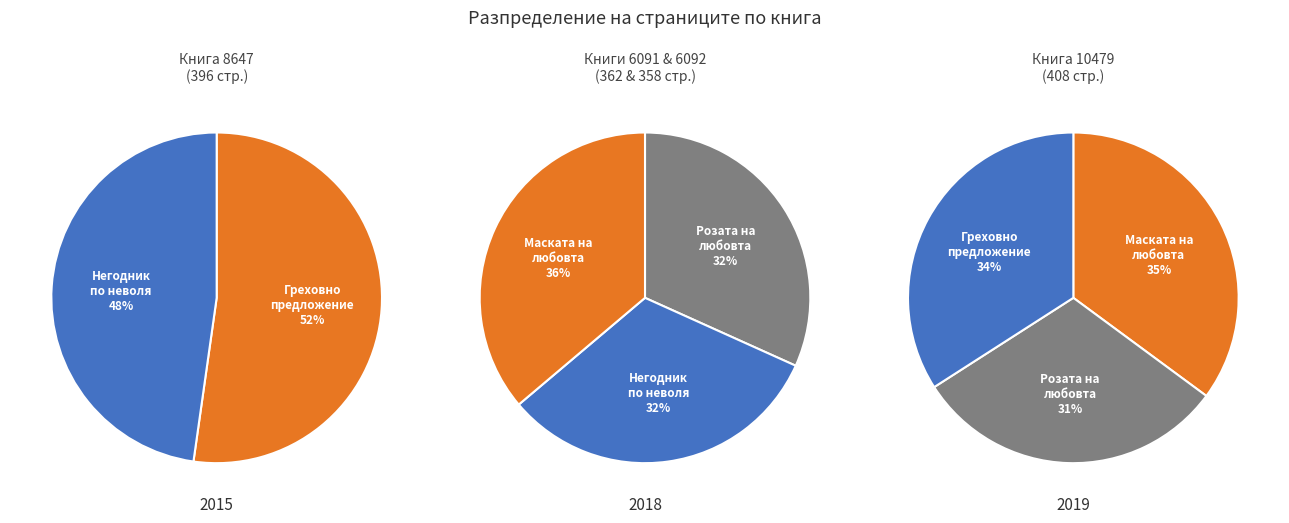

How many slices are in this pie chart?

4